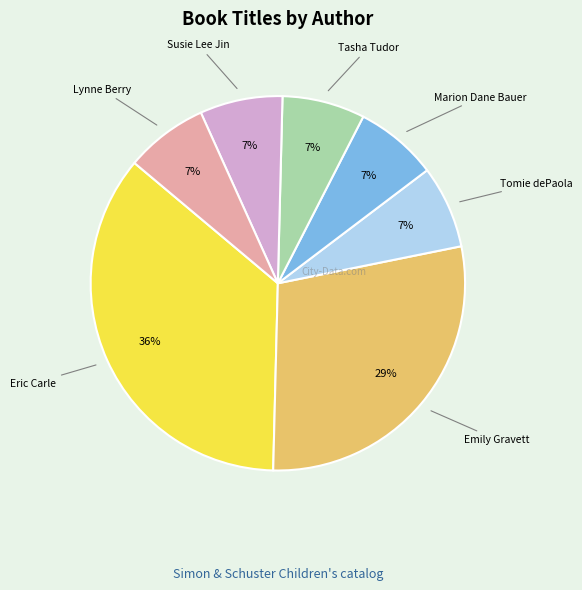

To the nearest percent, what is the difference between the largest and smallest slice percentages?

29%